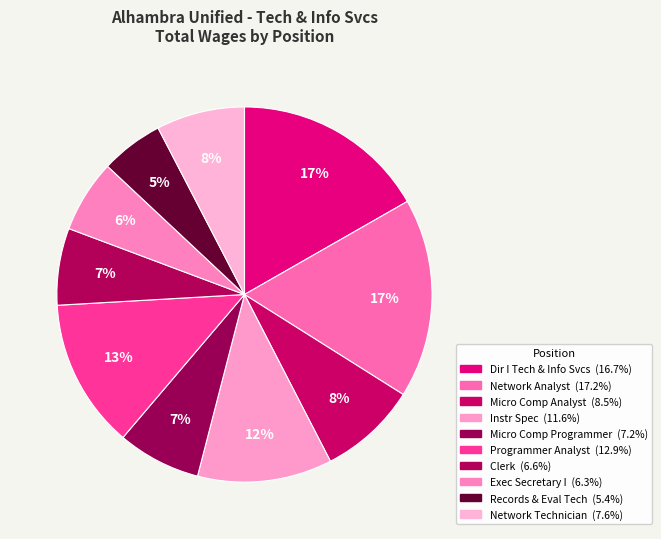

Count the number of slices in the pie.

10